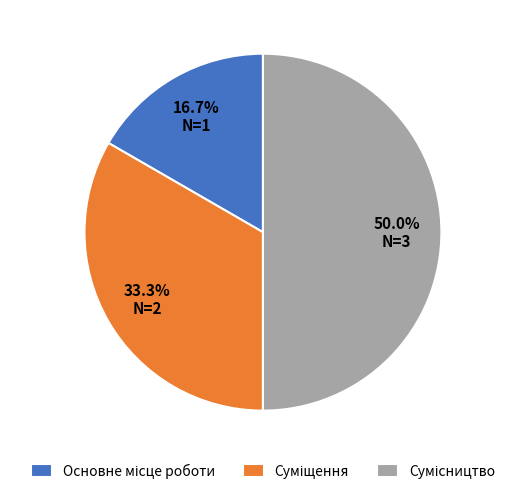

Which category has the smallest portion of the pie?

Основне місце роботи